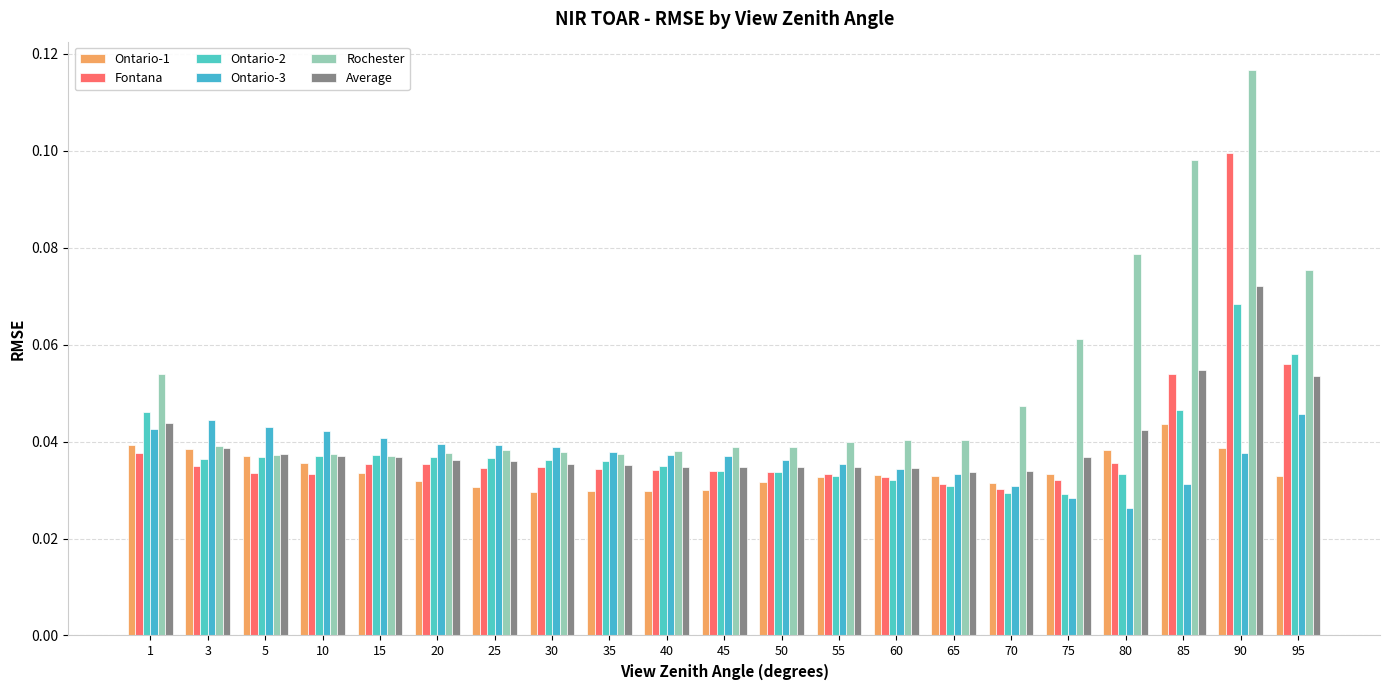

Reading left to right, transcribe all the data shown in this chart.

Ontario-1: 0.0	0.0	0.0	0.0	0.0	0.0	0.0	0.0	0.0	0.0	0.0	0.0	0.0	0.0	0.0	0.0	0.0	0.0	0.0	0.0	0.0
Fontana: 0.0	0.0	0.0	0.0	0.0	0.0	0.0	0.0	0.0	0.0	0.0	0.0	0.0	0.0	0.0	0.0	0.0	0.0	0.1	0.1	0.1
Ontario-2: 0.0	0.0	0.0	0.0	0.0	0.0	0.0	0.0	0.0	0.0	0.0	0.0	0.0	0.0	0.0	0.0	0.0	0.0	0.0	0.1	0.1
Ontario-3: 0.0	0.0	0.0	0.0	0.0	0.0	0.0	0.0	0.0	0.0	0.0	0.0	0.0	0.0	0.0	0.0	0.0	0.0	0.0	0.0	0.0
Rochester: 0.1	0.0	0.0	0.0	0.0	0.0	0.0	0.0	0.0	0.0	0.0	0.0	0.0	0.0	0.0	0.0	0.1	0.1	0.1	0.1	0.1
Average: 0.0	0.0	0.0	0.0	0.0	0.0	0.0	0.0	0.0	0.0	0.0	0.0	0.0	0.0	0.0	0.0	0.0	0.0	0.1	0.1	0.1